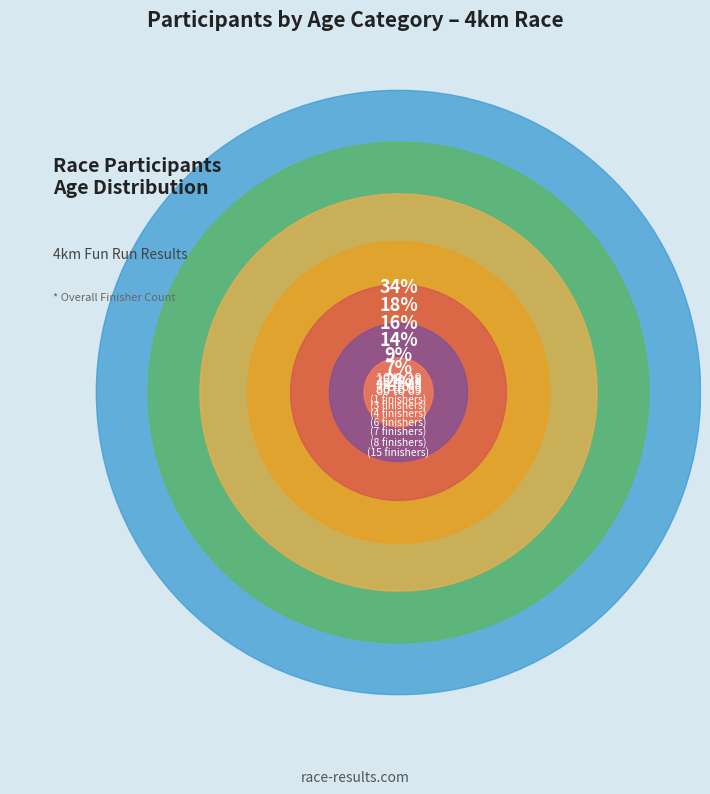

Rank the categories by value from lowest to highest.

60 to 69, F 40 to 49, F 50 to 59, U10, 50 to 59, F 10 to 19, F 30 to 39, F 20 to 29, 30 to 39, 40 to 49, 20 to 29, 10 to 19